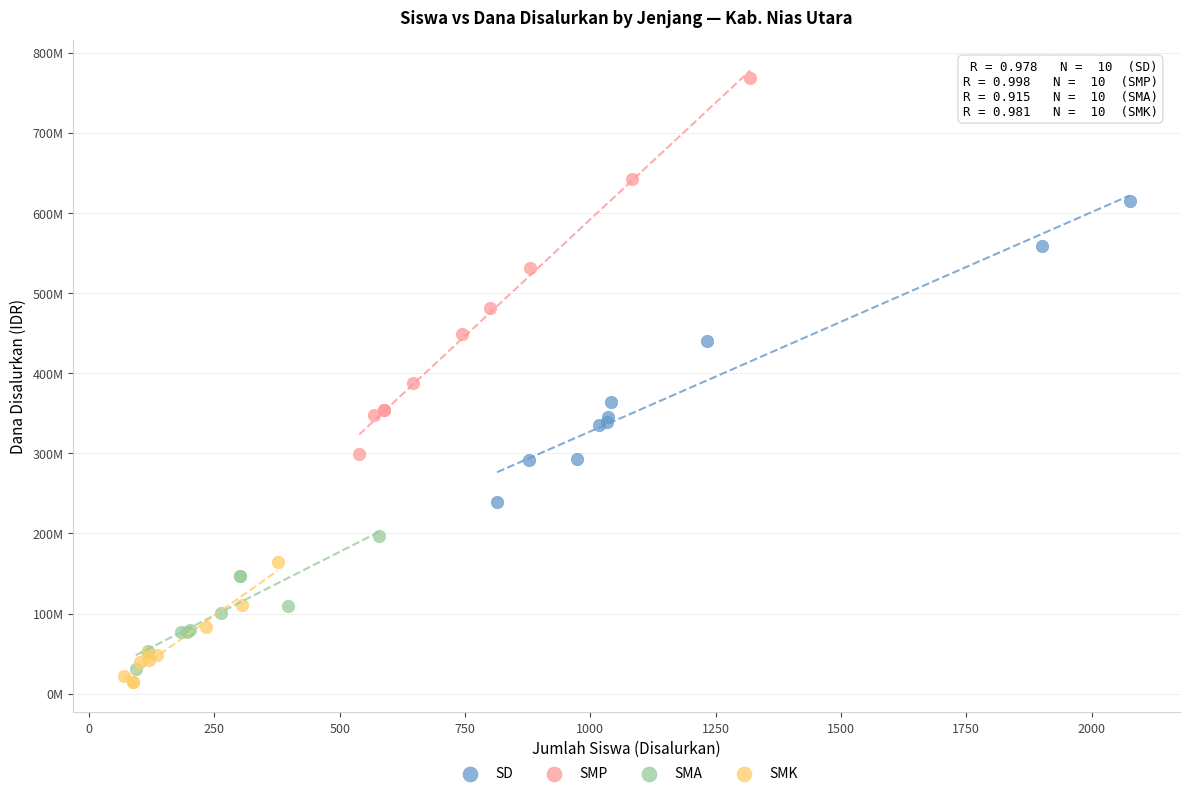

What are all the series names shown in the legend?

SD, SMP, SMA, SMK